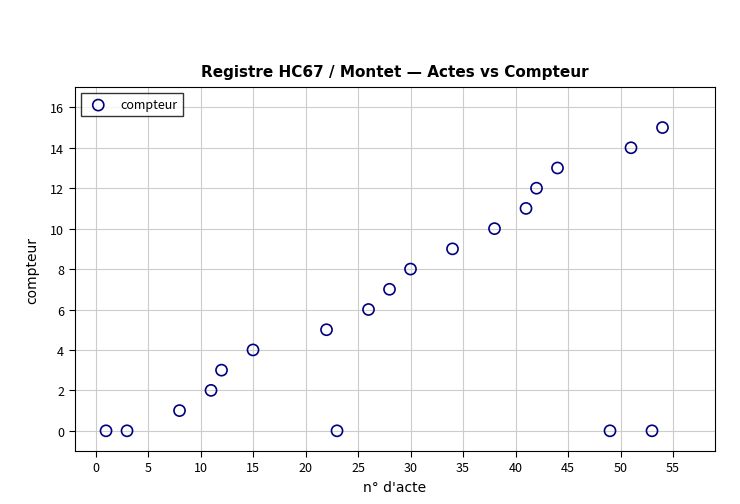

What is the range of Y values (max minus min)?

15